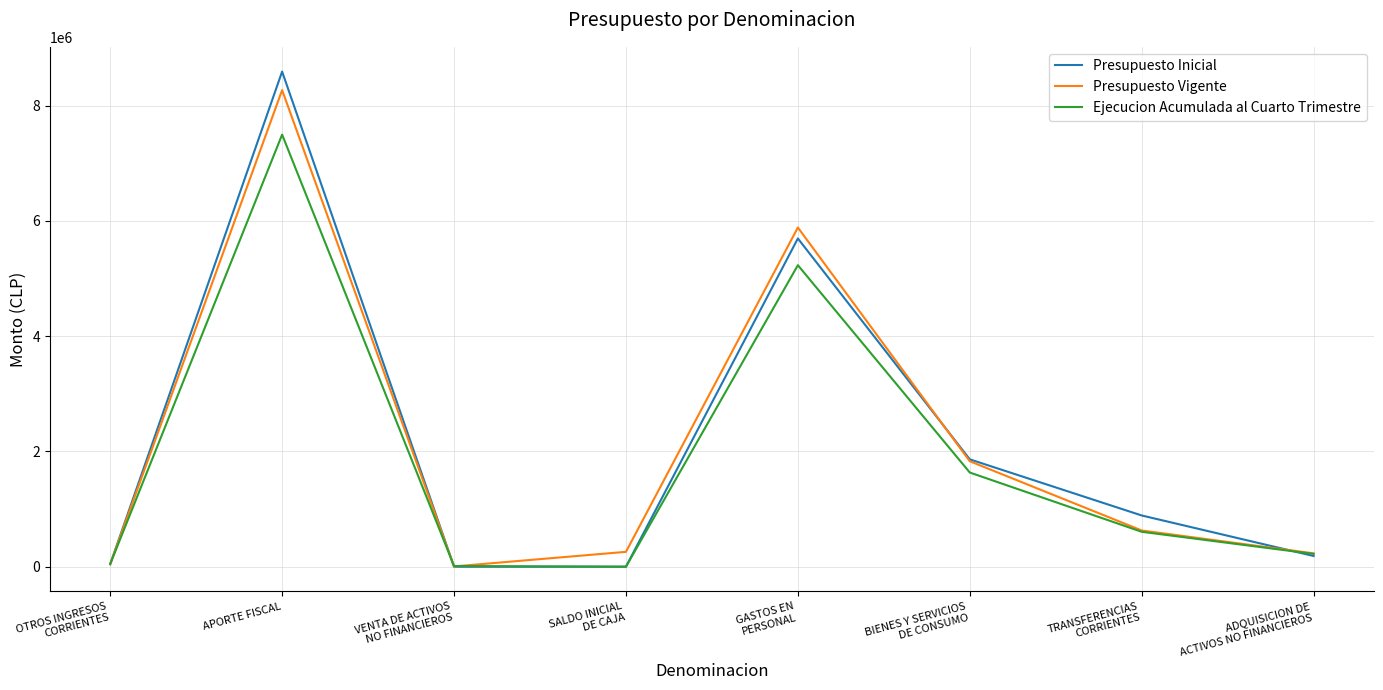

At which label does Ejecucion Acumulada al Cuarto Trimestre reach its peak?

APORTE FISCAL